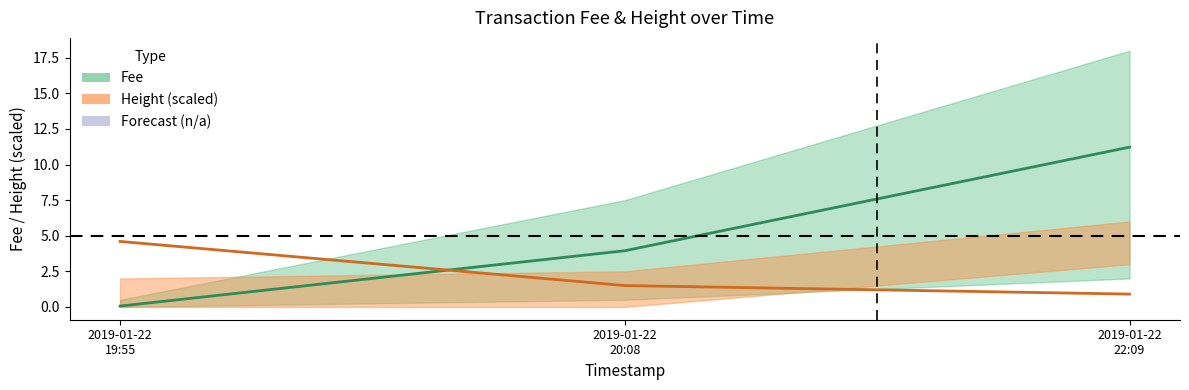

What is the difference between the highest and lowest values at 2019-01-22
20:08?

2.4